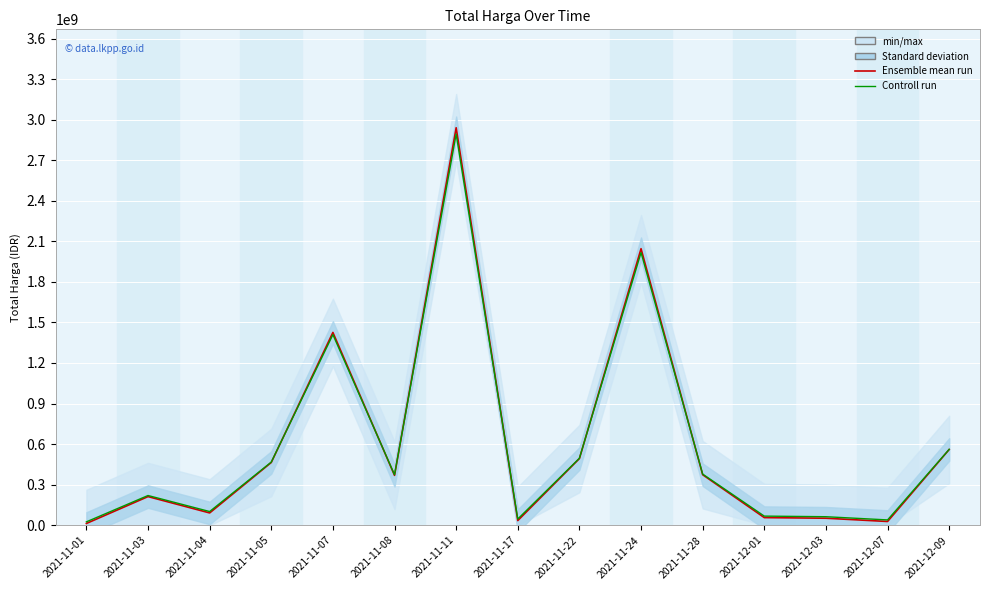

Reading left to right, extract all data points from this chart.

Ensemble mean run: 2021-11-01=12787500.0	2021-11-03=211663270.0	2021-11-04=90672075.0	2021-11-05=464002100.0	2021-11-07=1425867900.0	2021-11-08=368565000.0	2021-11-11=2939963240.0	2021-11-17=34292000.0	2021-11-22=493000000.0	2021-11-24=2045326200.0	2021-11-28=373404000.0	2021-12-01=56152800.0	2021-12-03=51601000.0	2021-12-07=27412000.0	2021-12-09=559971000.0
Controll run: 2021-11-01=24737990.1	2021-11-03=219636244.7	2021-11-04=101064873.6	2021-11-05=466928298.1	2021-11-07=1409556782.1	2021-11-08=373399940.1	2021-11-11=2893370215.3	2021-11-17=45812400.1	2021-11-22=495346240.1	2021-11-24=2016625916.1	2021-11-28=378142160.1	2021-12-01=67235984.1	2021-12-03=62775220.1	2021-12-07=39070000.1	2021-12-09=560977820.1